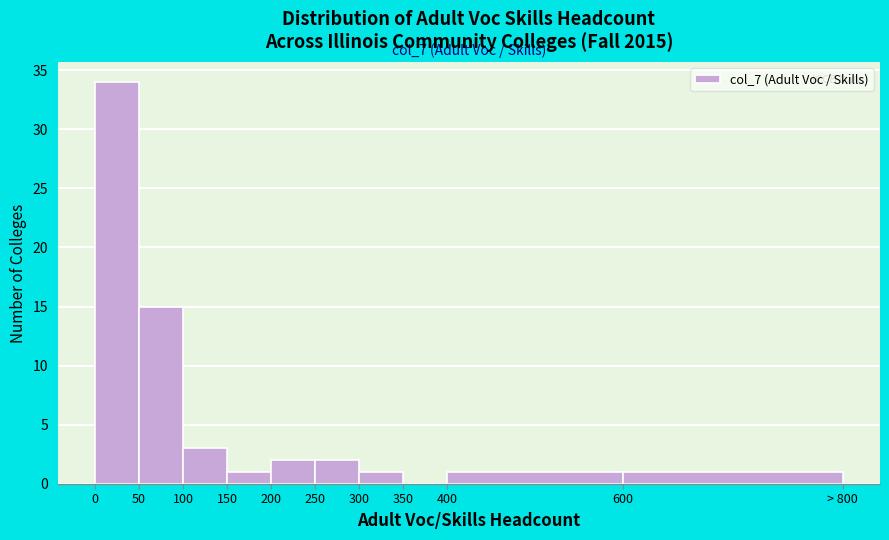

Reading left to right, what are all the values shown in this chart?

0=34	50=15	100=3	150=1	200=2	250=2	300=1	350=0	400=1	600=1